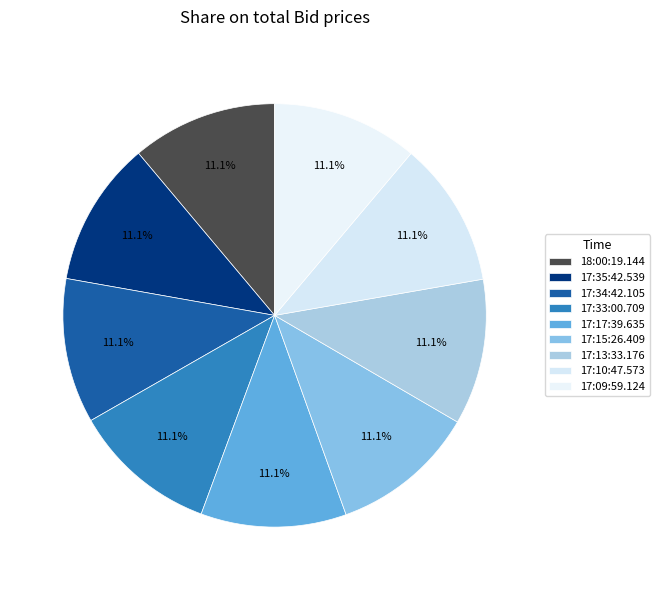

What is the largest slice in the pie chart?

17:13:33.176